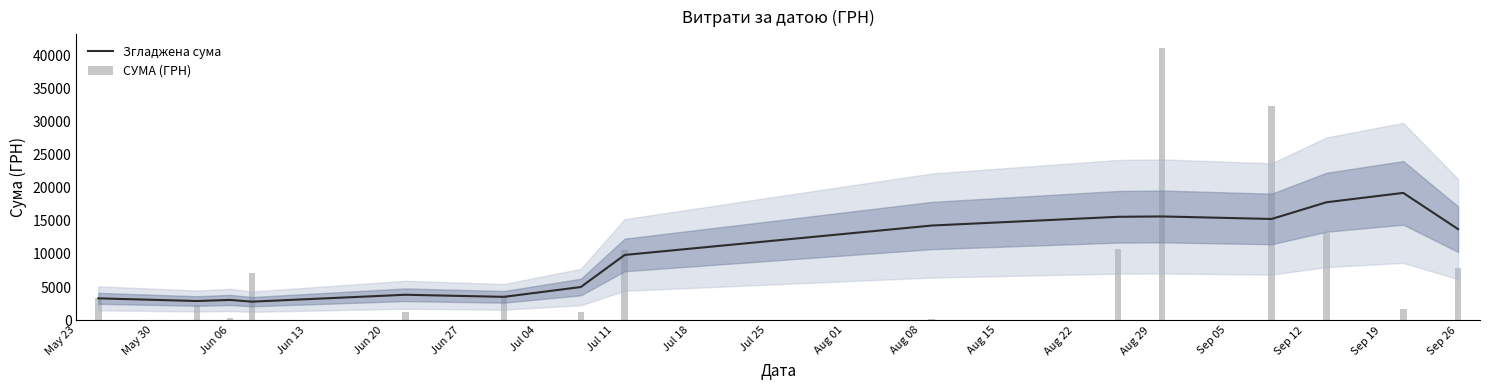

How many categories are shown in the chart?

15